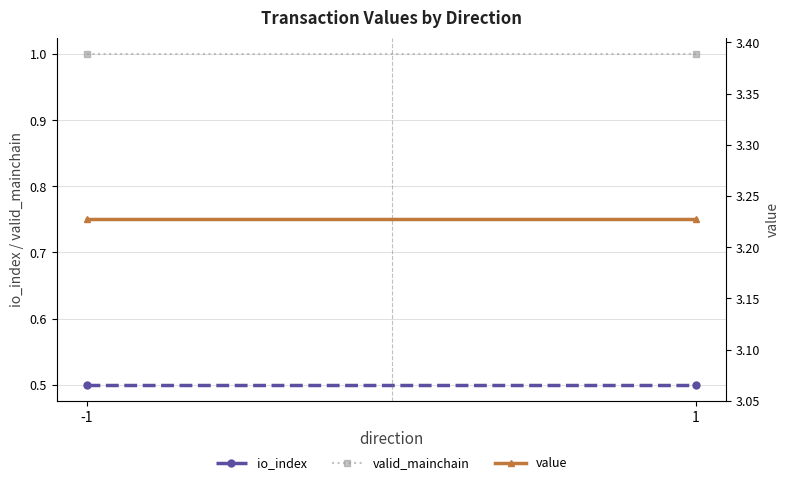

The value of io_index at 1 is 0.5. True or false?

True